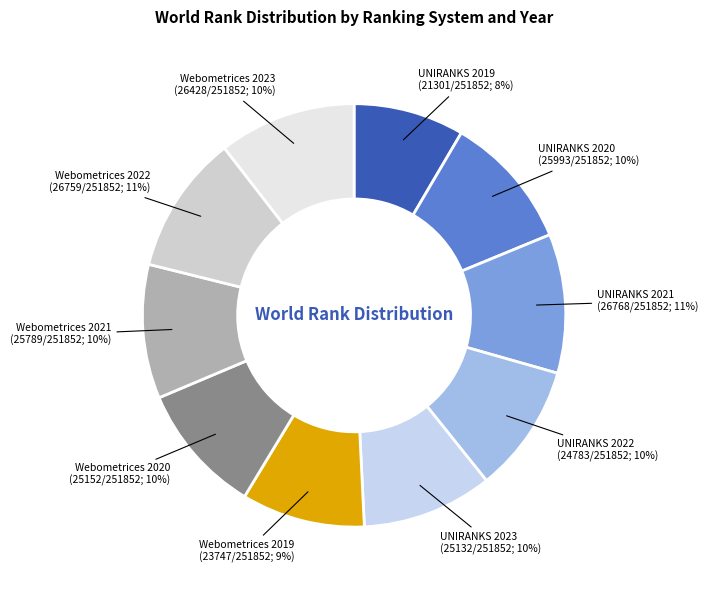

How many slices are in this pie chart?

10